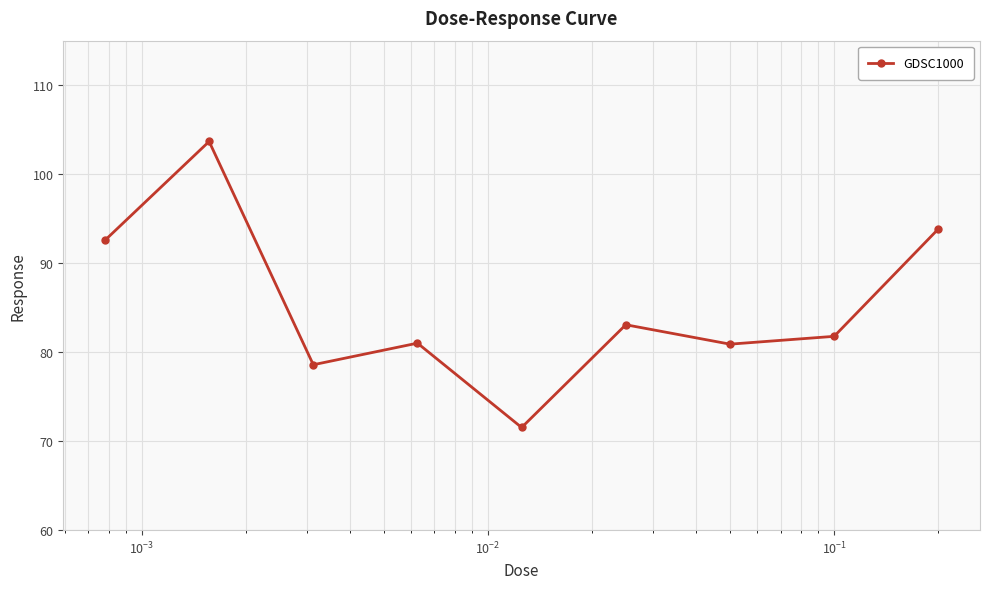

True or false: the data has more than 2 interior local peaks.

True